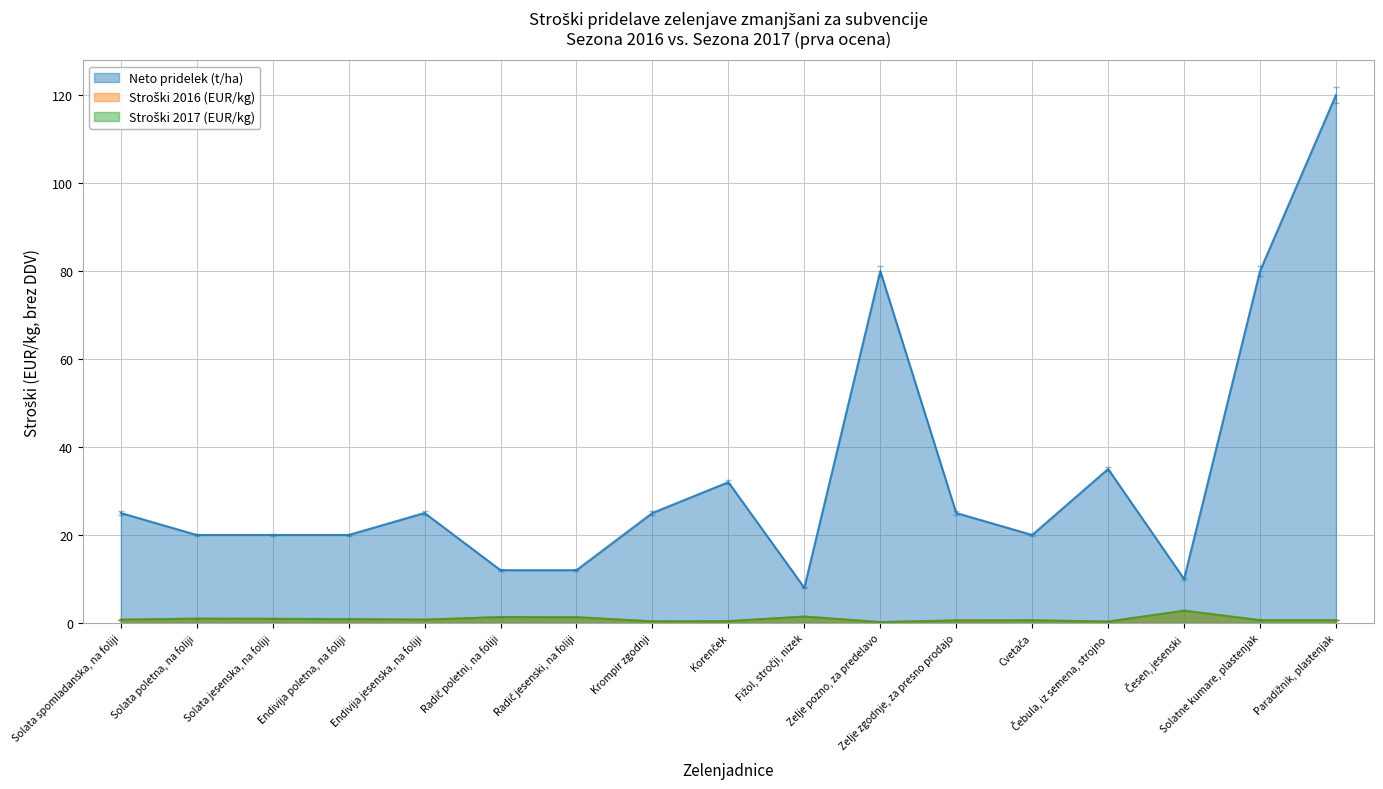

At which label does Stroški 2016 (EUR/kg) reach its minimum?

Zelje pozno, za predelavo